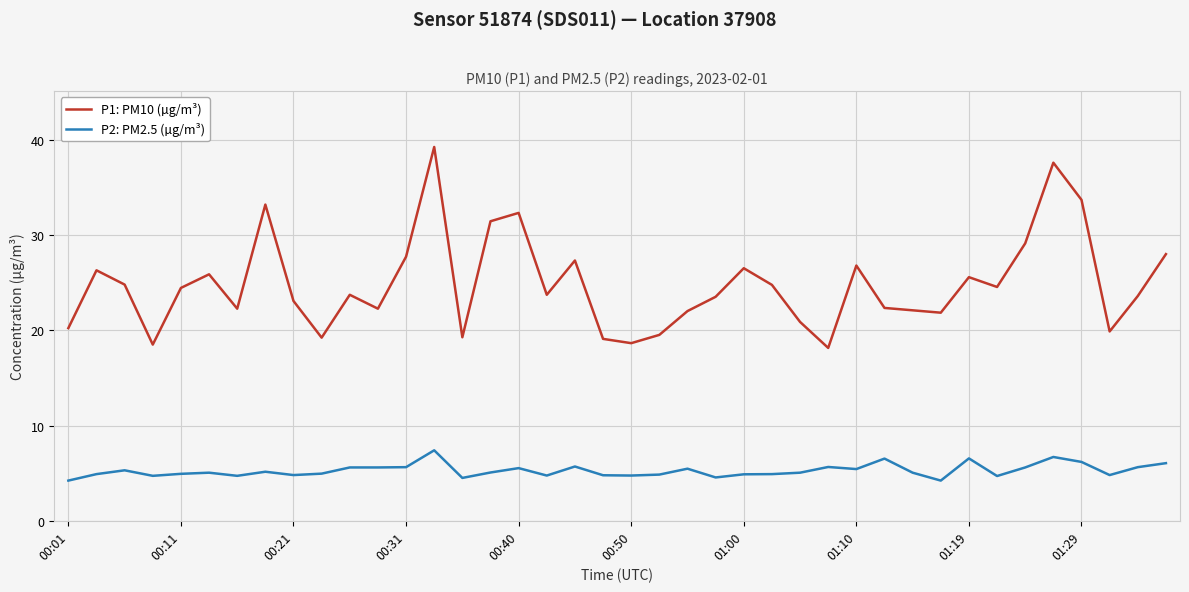

Does the chart display data point markers on the line(s)?

No